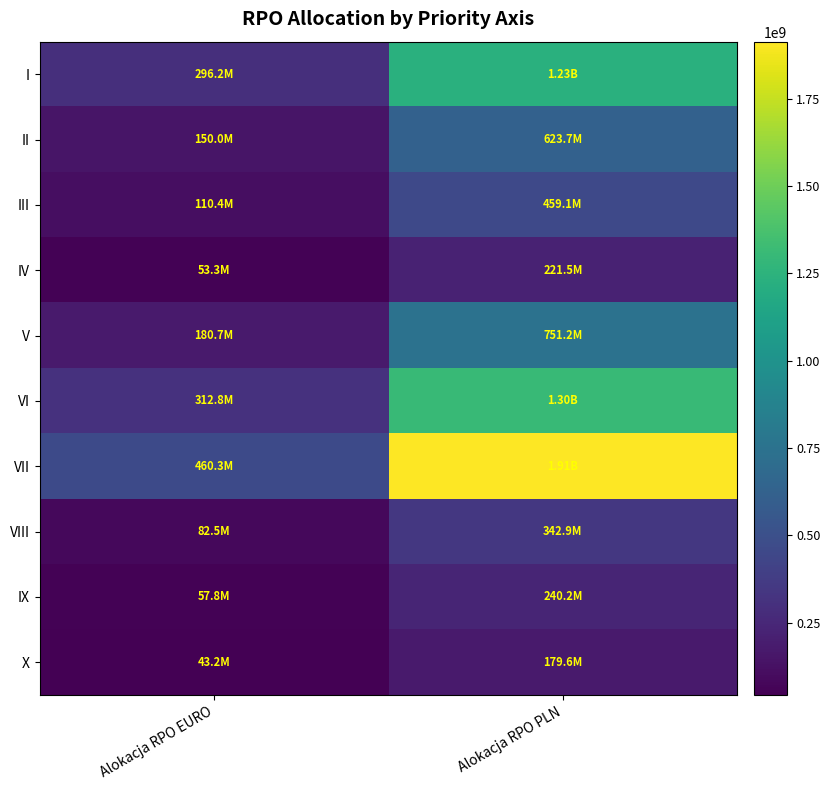

Reading left to right, extract all data points from this chart.

I: Alokacja RPO EURO=296238553.0	Alokacja RPO PLN=1231730279.5
II: Alokacja RPO EURO=150000000.0	Alokacja RPO PLN=623685000.0
III: Alokacja RPO EURO=110420000.0	Alokacja RPO PLN=459115318.0
IV: Alokacja RPO EURO=53274150.0	Alokacja RPO PLN=221508588.3
V: Alokacja RPO EURO=180678600.0	Alokacja RPO PLN=751243550.9
VI: Alokacja RPO EURO=312802445.0	Alokacja RPO PLN=1300601286.1
VII: Alokacja RPO EURO=460254825.0	Alokacja RPO PLN=1913693536.9
VIII: Alokacja RPO EURO=82480000.0	Alokacja RPO PLN=342943592.0
IX: Alokacja RPO EURO=57759000.0	Alokacja RPO PLN=240156146.1
X: Alokacja RPO EURO=43196934.0	Alokacja RPO PLN=179608531.9